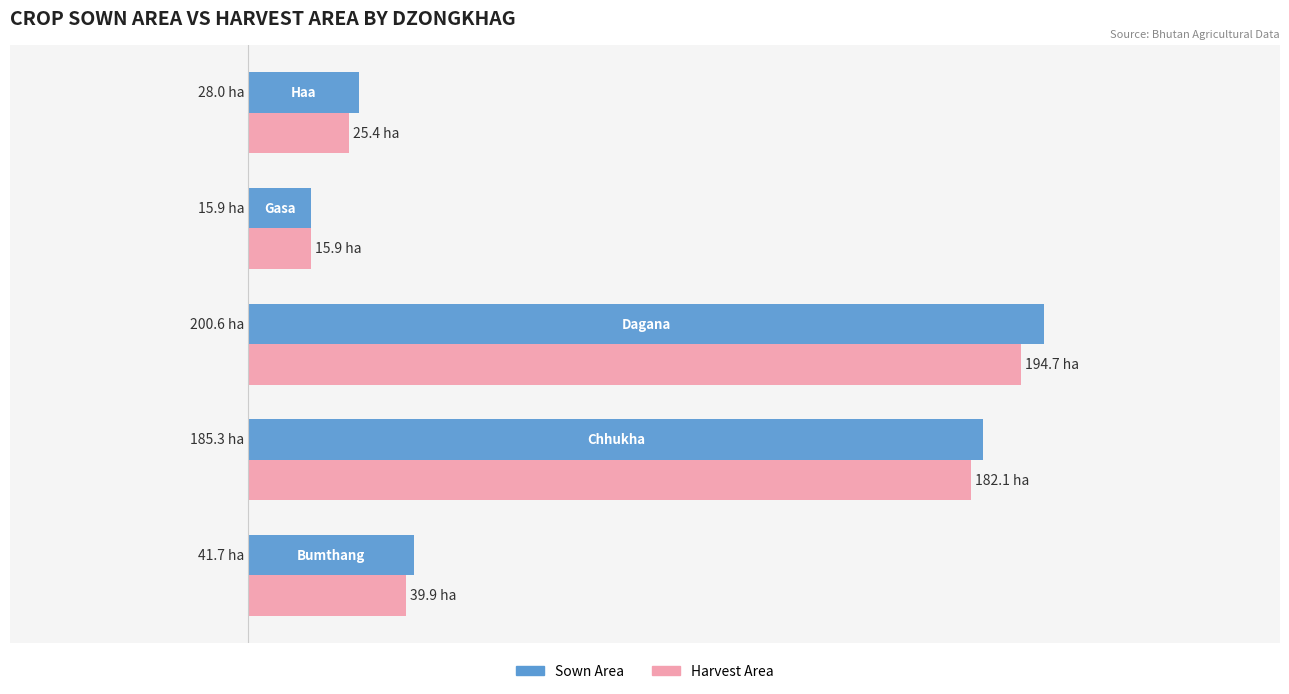

At how many categories does at least one series exceed 136?

2